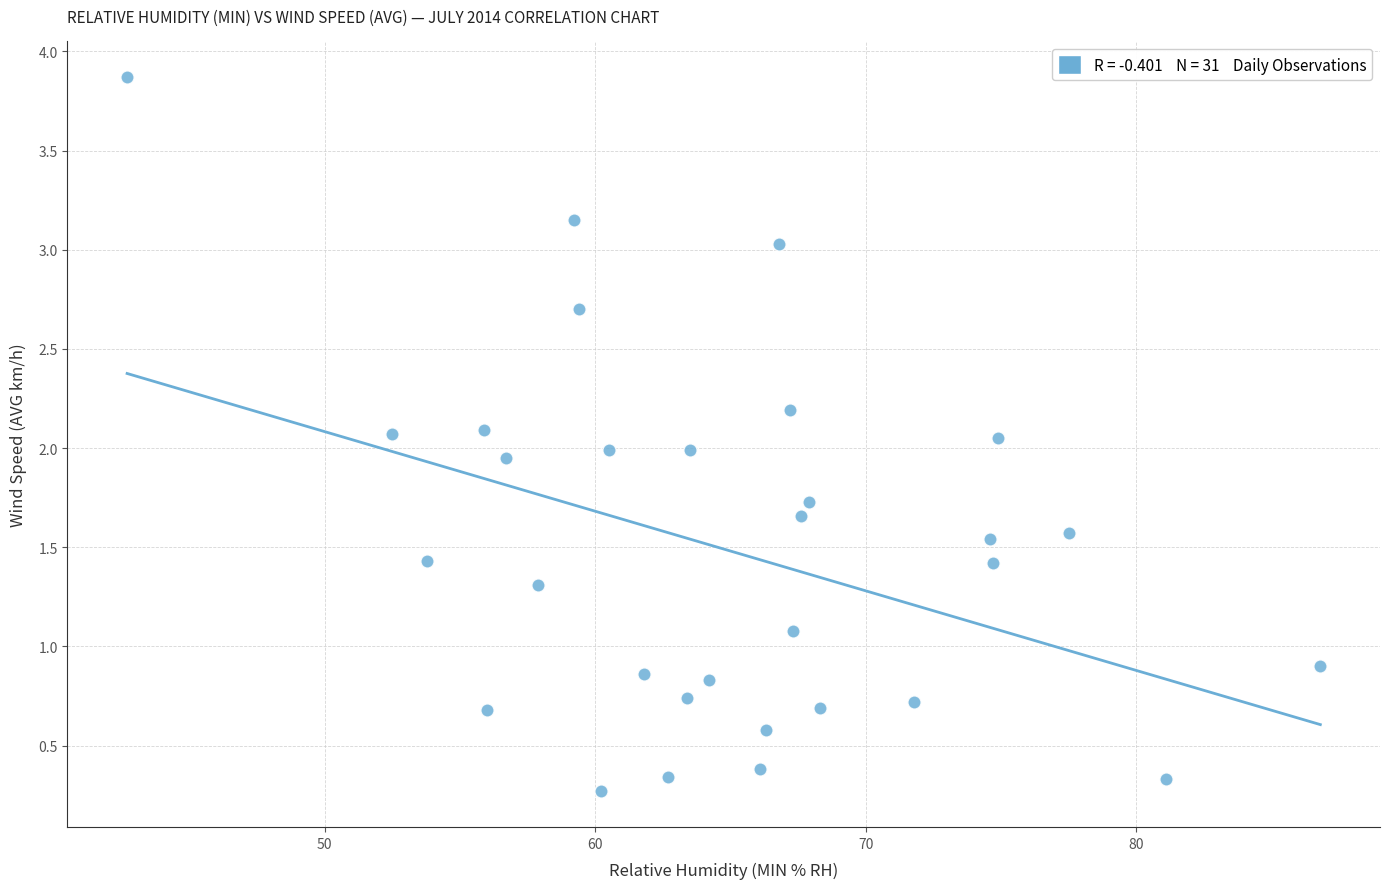

What is the range of Y values (max minus min)?

3.6